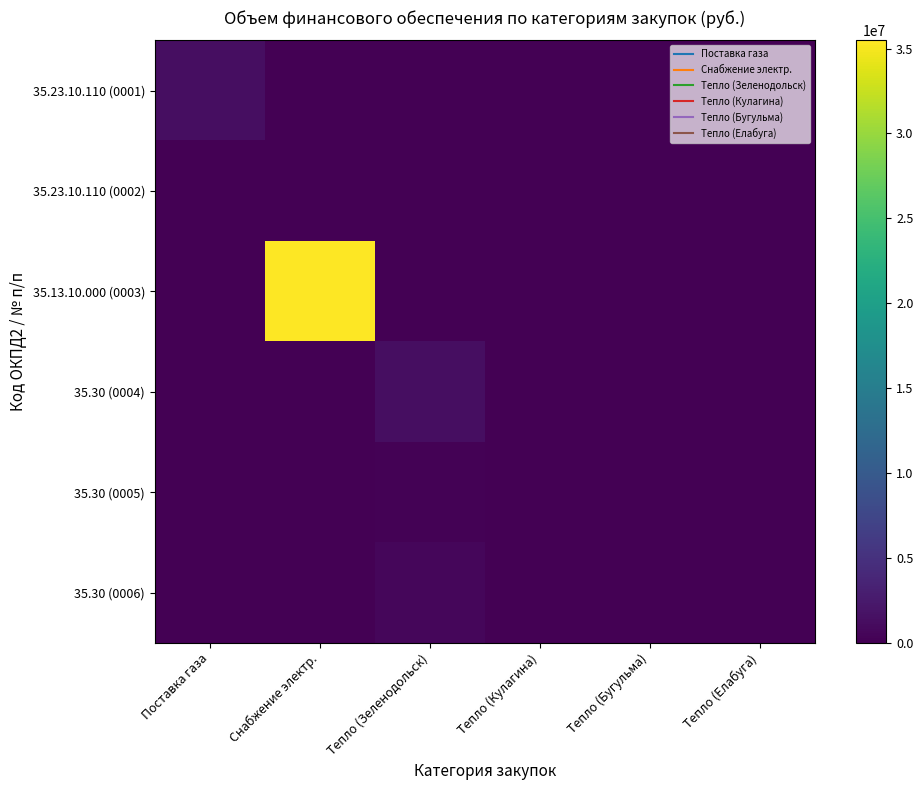

At which category is the sum across all series the highest?

Снабжение электр.